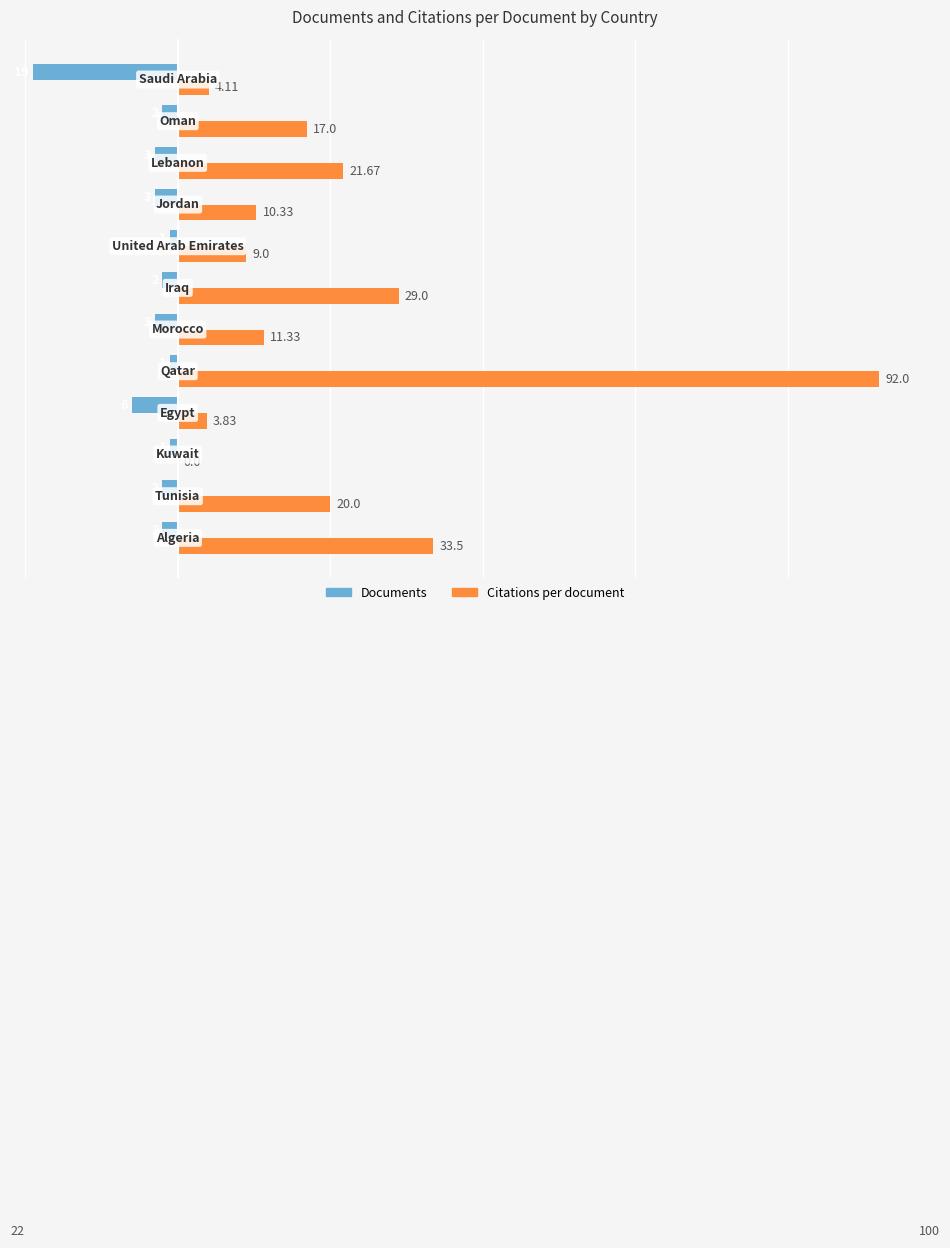

Which series has the largest total across all categories?

Citations per document